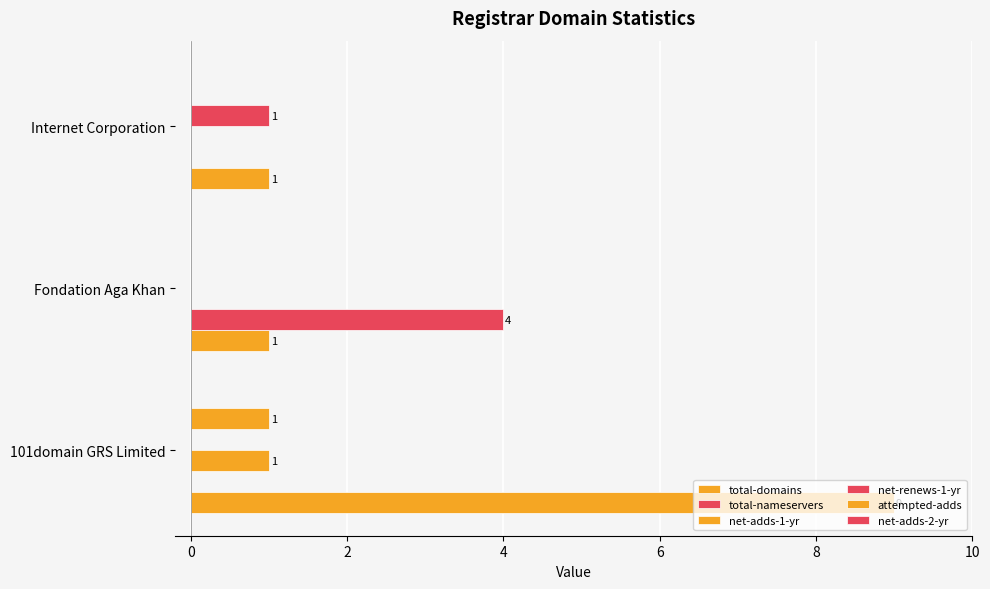

Rank the series by their maximum value, from highest to lowest.

total-domains, total-nameservers, net-adds-1-yr, net-renews-1-yr, attempted-adds, net-adds-2-yr